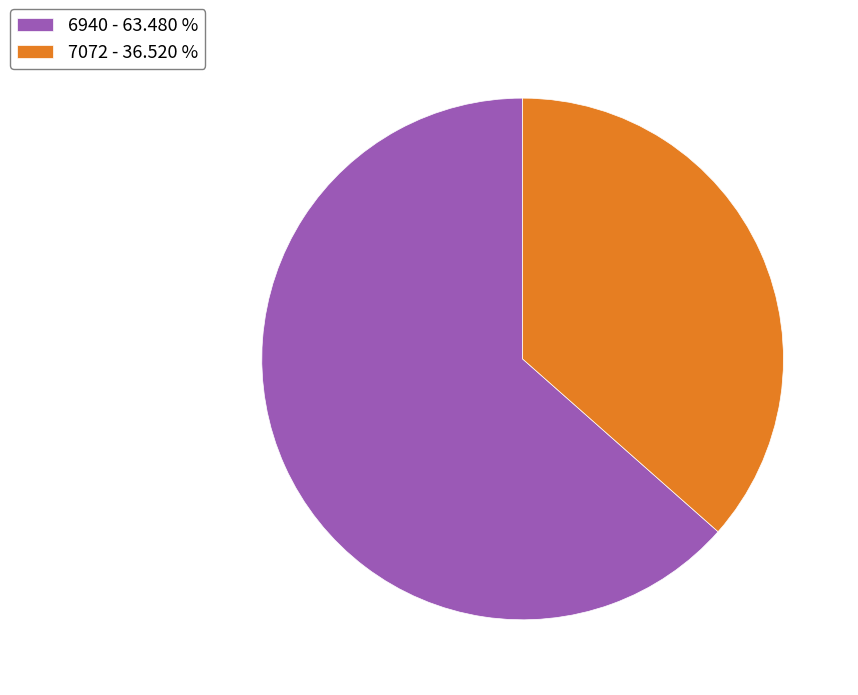

Is there a majority slice in this chart?

Yes